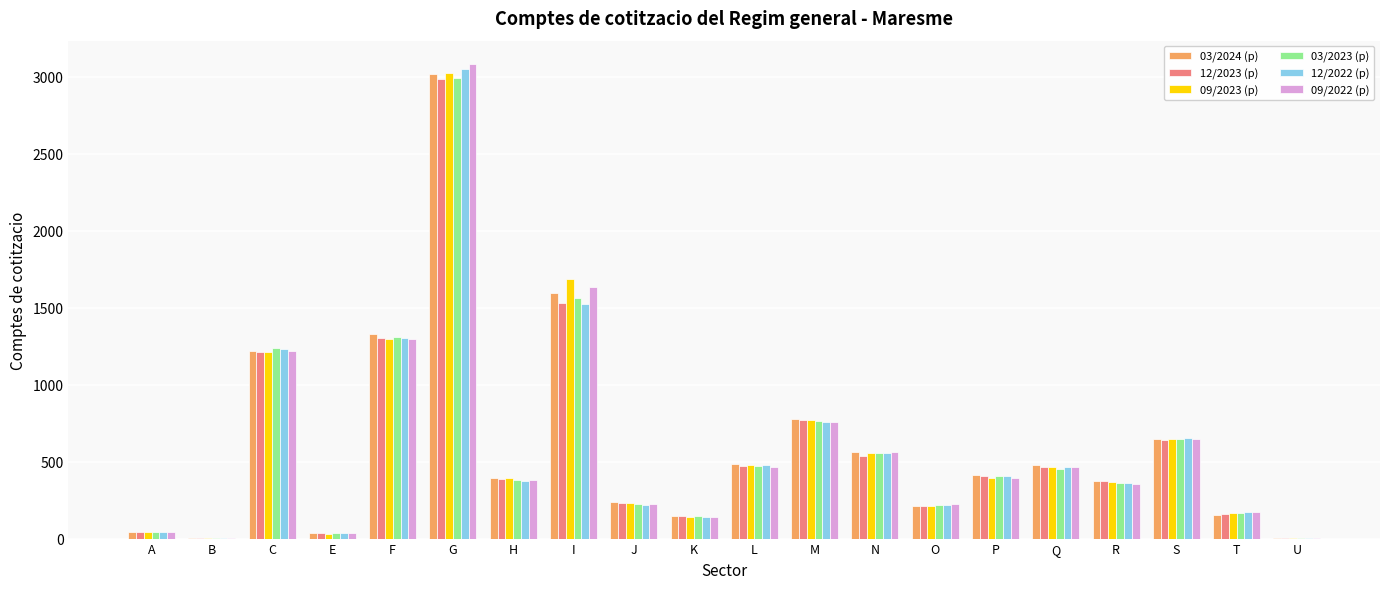

Which series changed the most between F and K?

03/2024 (p)